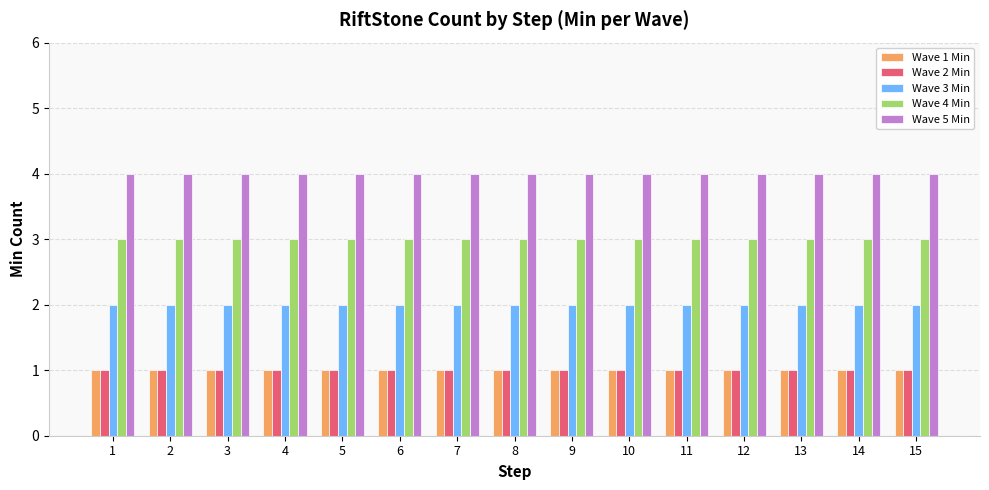

Reading left to right, extract all data points from this chart.

Wave 1 Min: 1=1	2=1	3=1	4=1	5=1	6=1	7=1	8=1	9=1	10=1	11=1	12=1	13=1	14=1	15=1
Wave 2 Min: 1=1	2=1	3=1	4=1	5=1	6=1	7=1	8=1	9=1	10=1	11=1	12=1	13=1	14=1	15=1
Wave 3 Min: 1=2	2=2	3=2	4=2	5=2	6=2	7=2	8=2	9=2	10=2	11=2	12=2	13=2	14=2	15=2
Wave 4 Min: 1=3	2=3	3=3	4=3	5=3	6=3	7=3	8=3	9=3	10=3	11=3	12=3	13=3	14=3	15=3
Wave 5 Min: 1=4	2=4	3=4	4=4	5=4	6=4	7=4	8=4	9=4	10=4	11=4	12=4	13=4	14=4	15=4